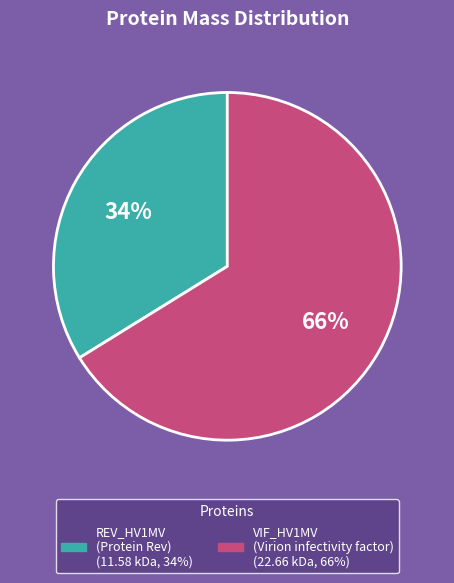

Is there any slice that represents more than half of the pie?

Yes